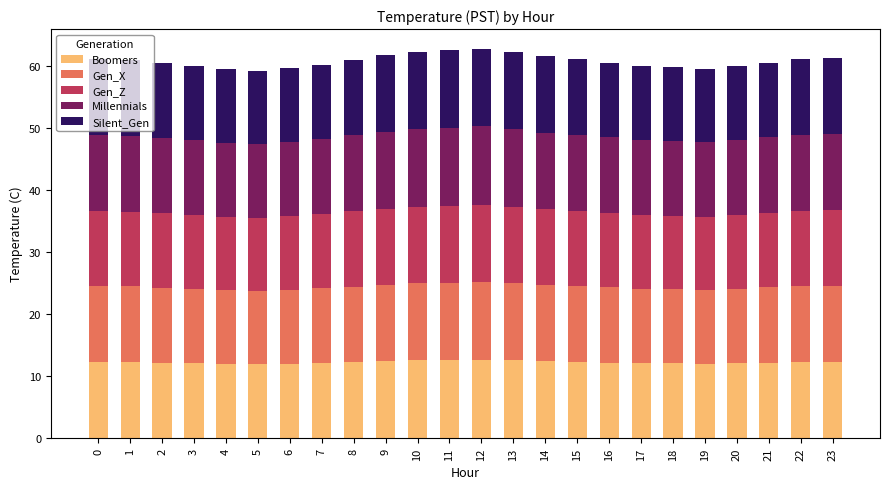

What is the minimum value for Boomers?

11.9